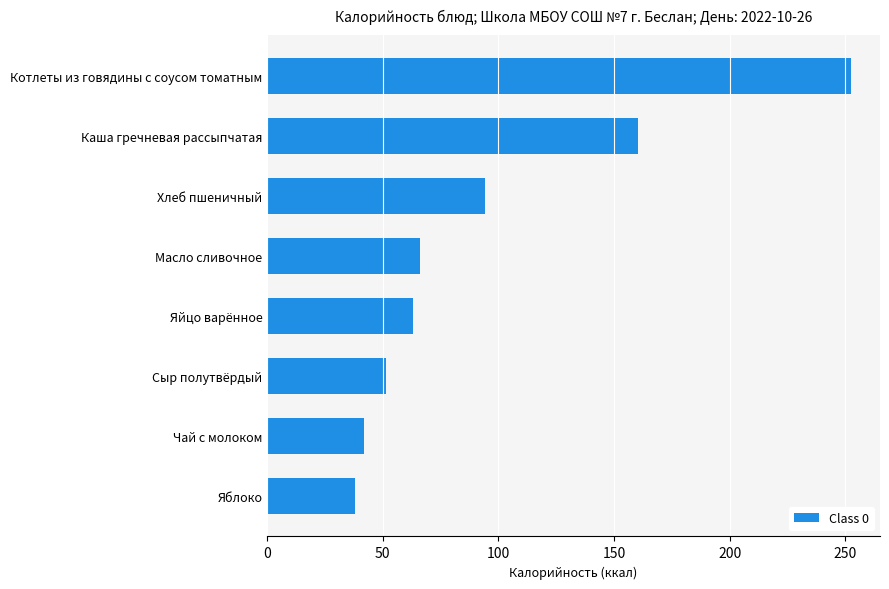

Read the value at Котлеты из говядины с соусом томатным.

252.4